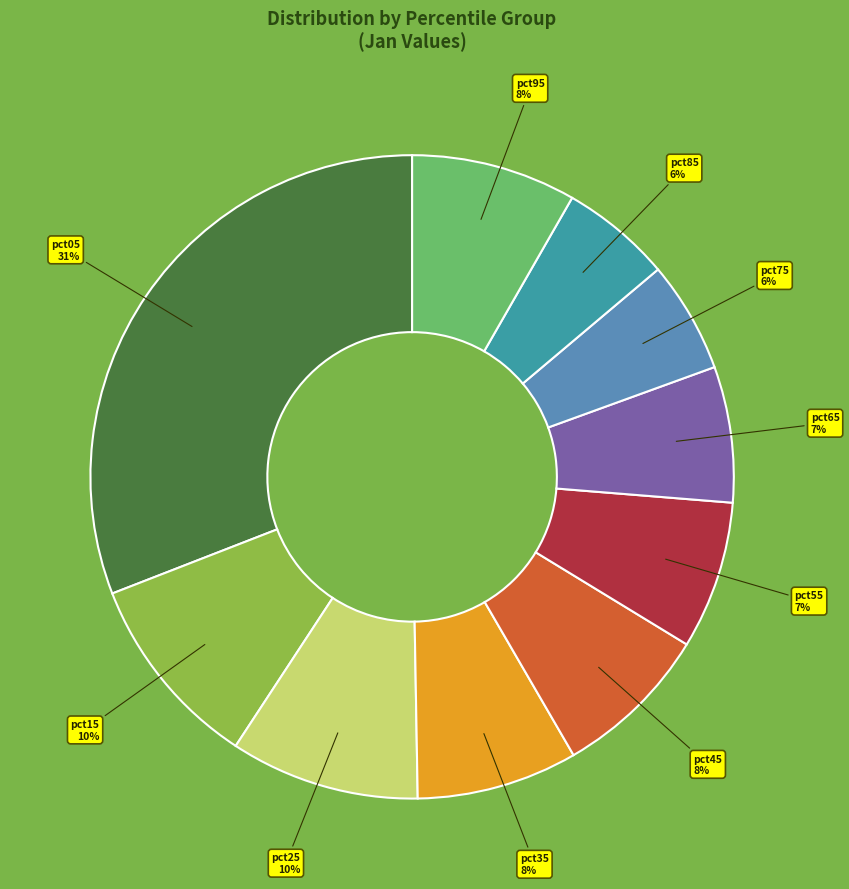

The pct85 slice represents 18% of the pie. True or false?

False